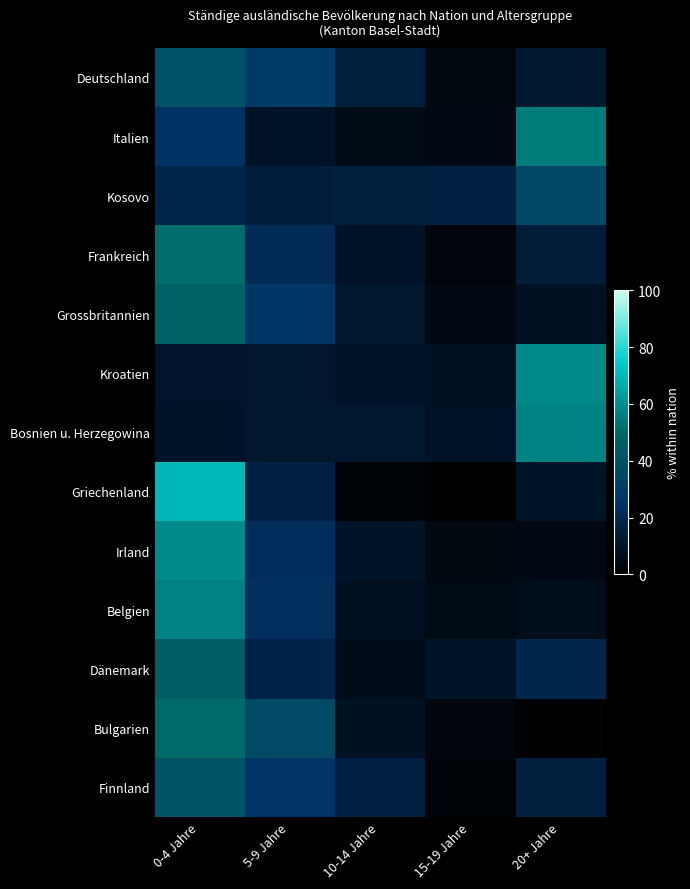

Which series has the largest range (max minus min)?

Griechenland